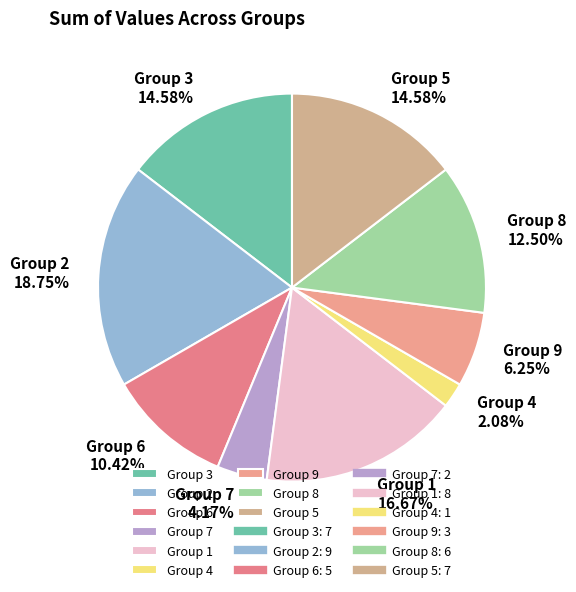

Which has a higher value, Group 5 or Group 6?

Group 5